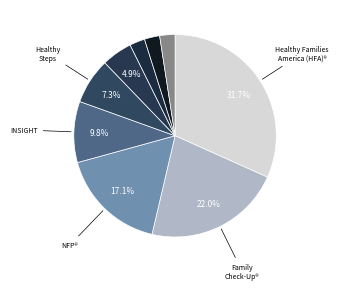

Which slice is the largest?

Healthy Families America (HFA)®